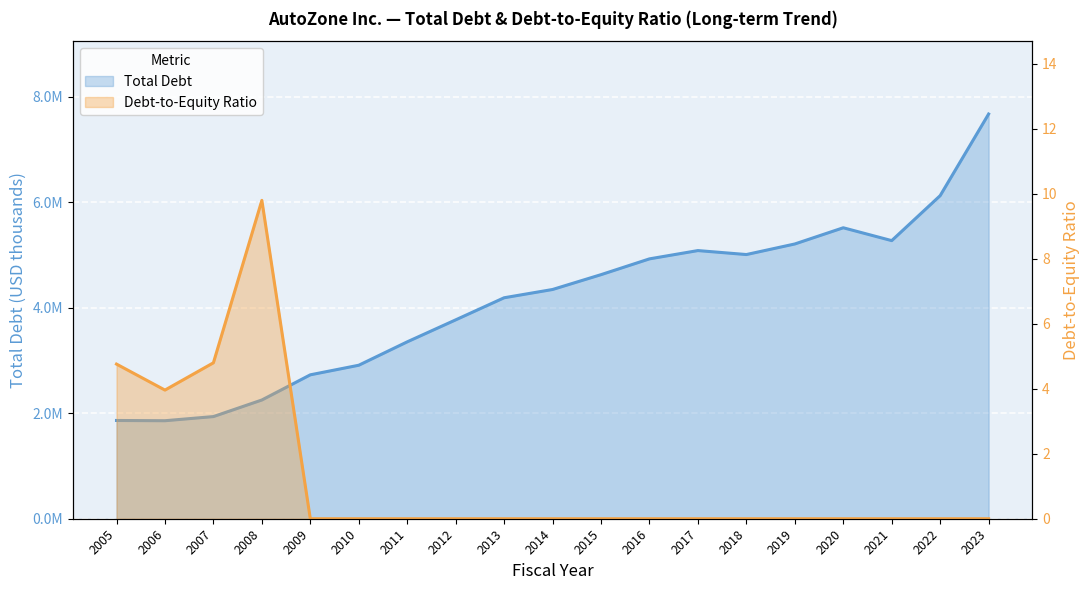

What is the difference between the maximum and second lowest values in the Total Debt series?

5806699.0